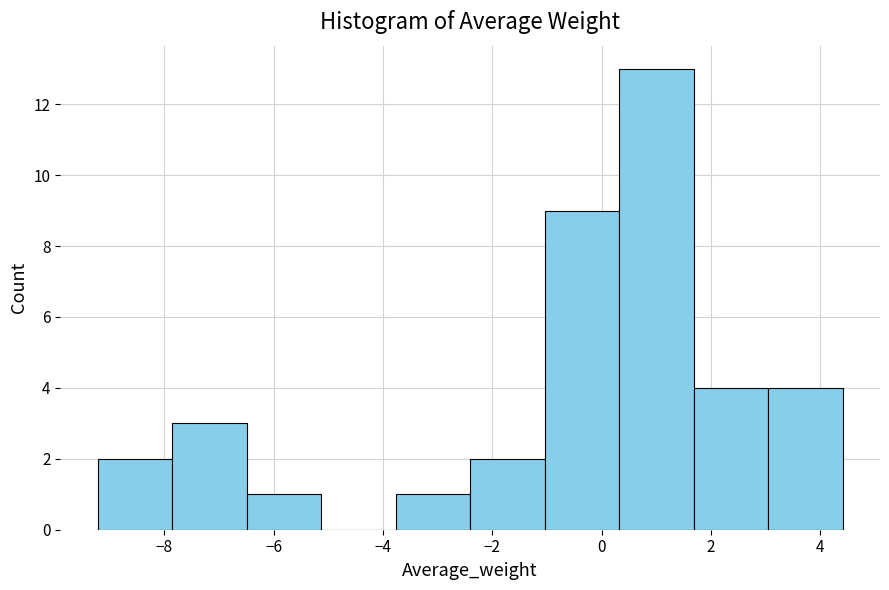

What is the height of the bar covering 1.6 to 3.0 on the x-axis? Neither the bar edges nor the heights are printed on the chart, so give them approximately, as read against the axes.

4